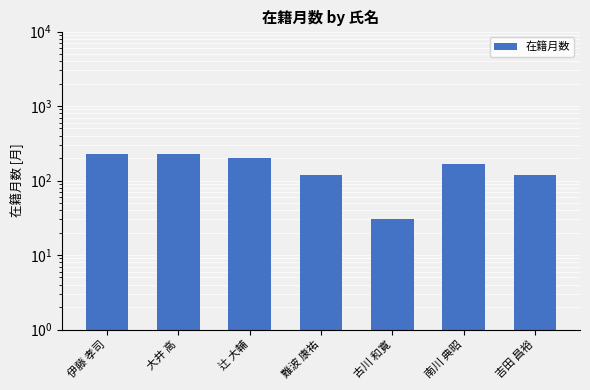

The chart shows a value of 49 at 吉田 昌裕. True or false?

False